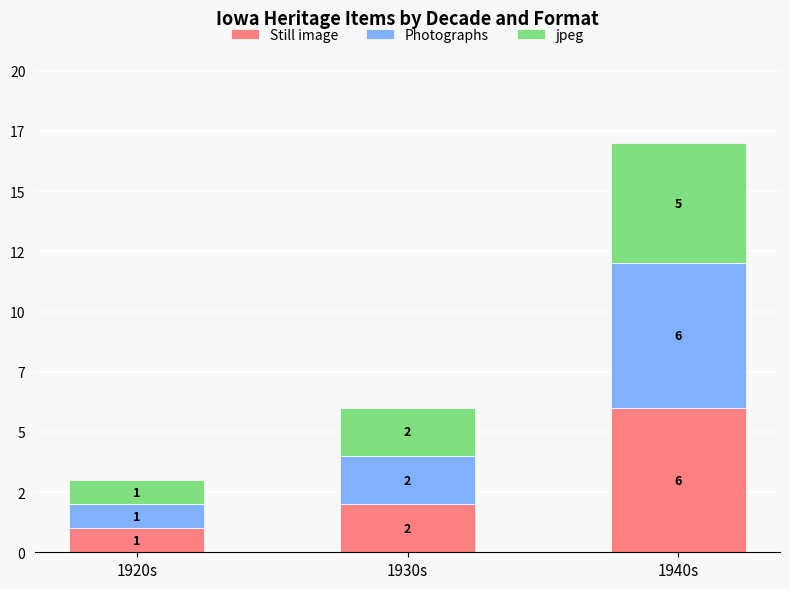

Does the chart contain stacked bars?

Yes